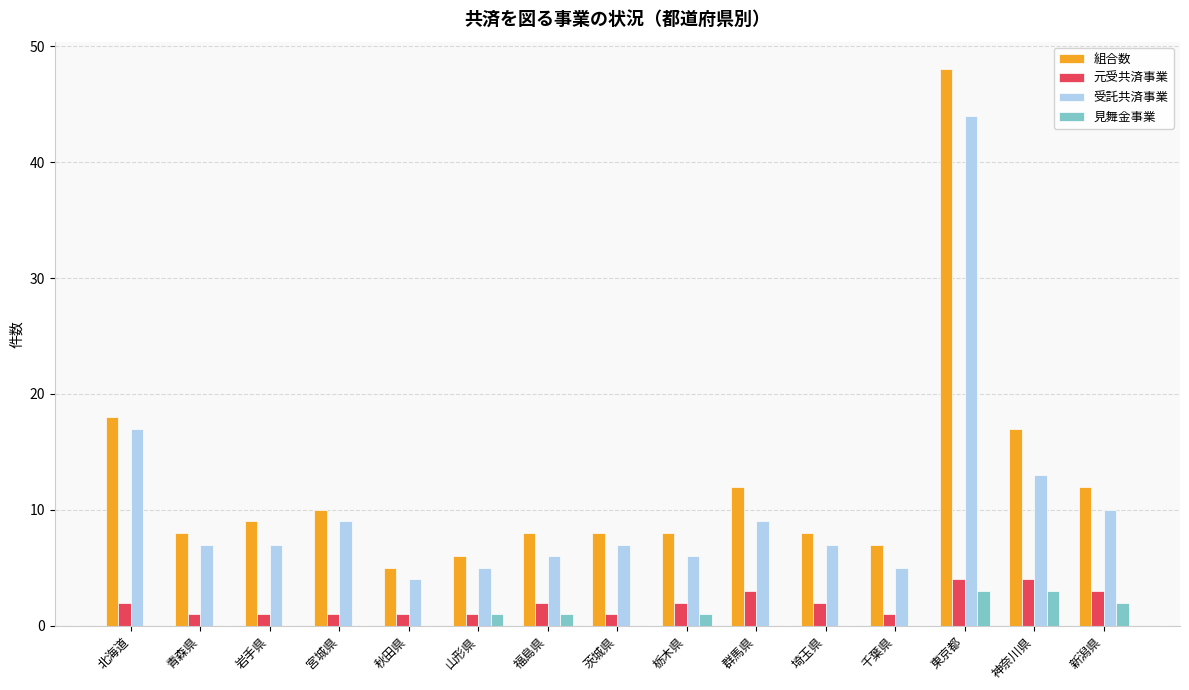

Reading left to right, transcribe all the data shown in this chart.

組合数: 18	8	9	10	5	6	8	8	8	12	8	7	48	17	12
元受共済事業: 2	1	1	1	1	1	2	1	2	3	2	1	4	4	3
受託共済事業: 17	7	7	9	4	5	6	7	6	9	7	5	44	13	10
見舞金事業: 0	0	0	0	0	1	1	0	1	0	0	0	3	3	2